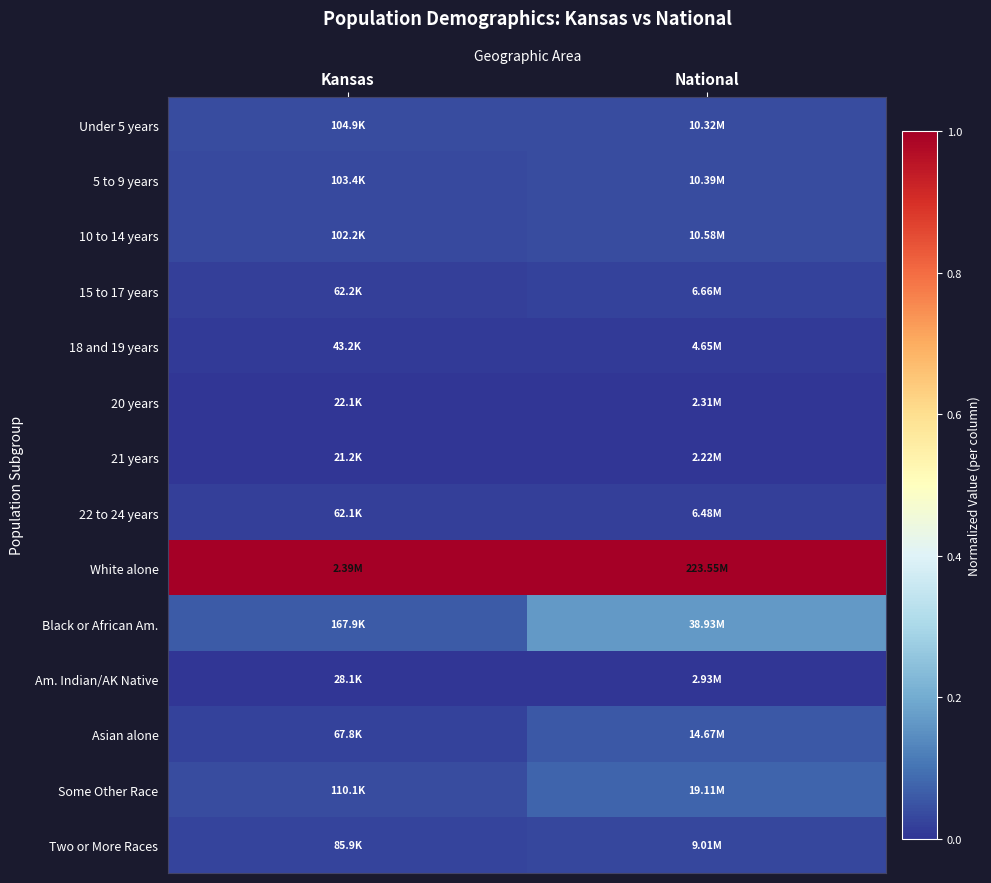

How many data points does each series have?

2